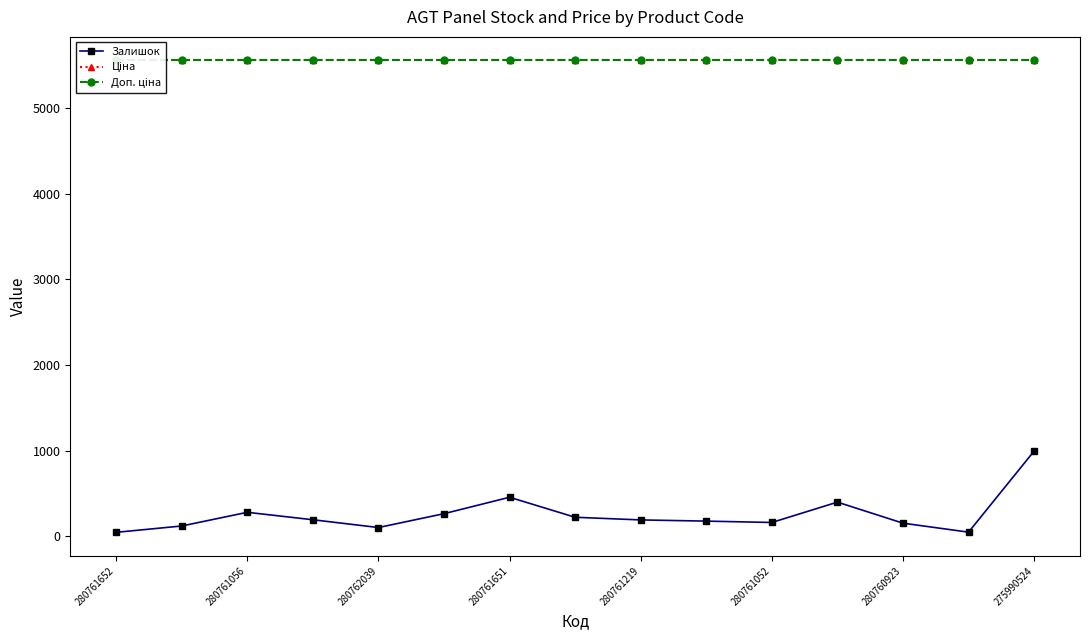

The Залишок series shows 278 at 280761056. True or false?

True